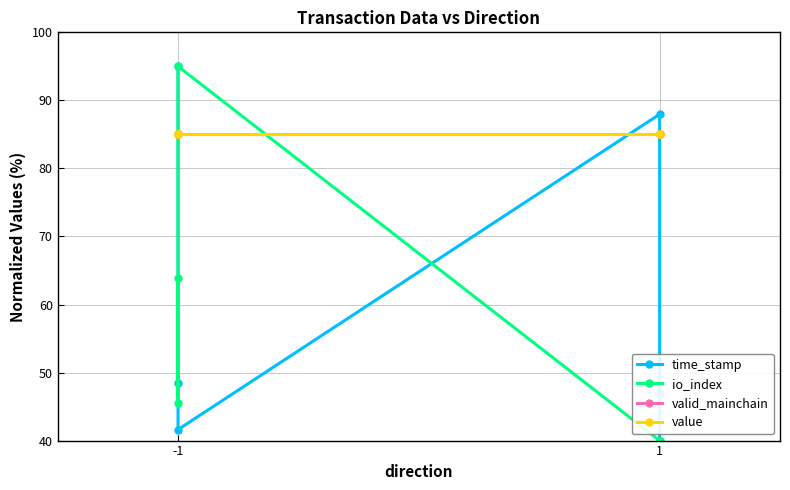

True or false: valid_mainchain has more than 2 interior local peaks.

False